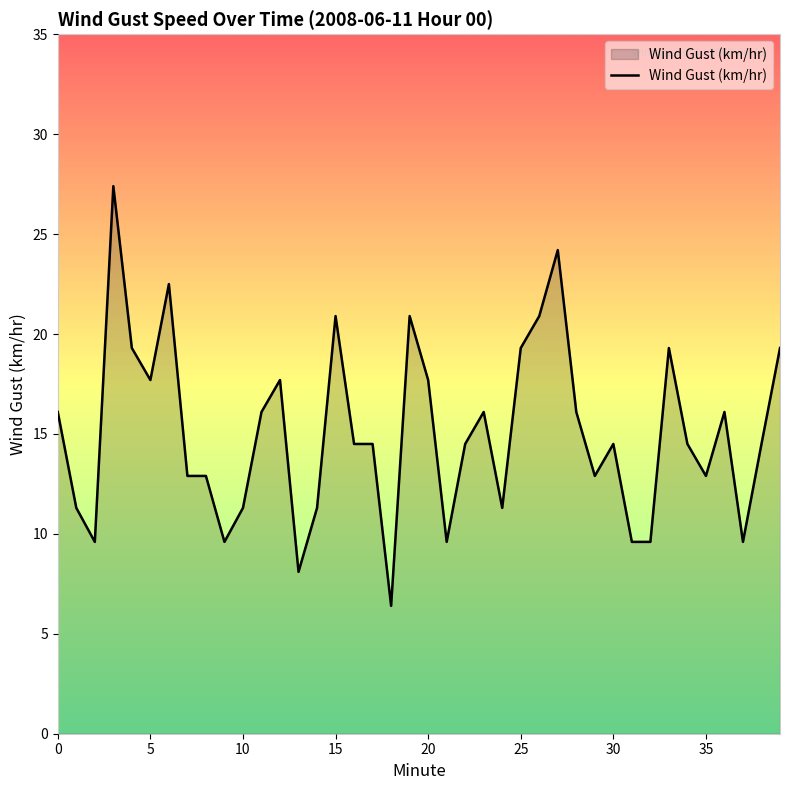

How many categories are shown in the chart?

40